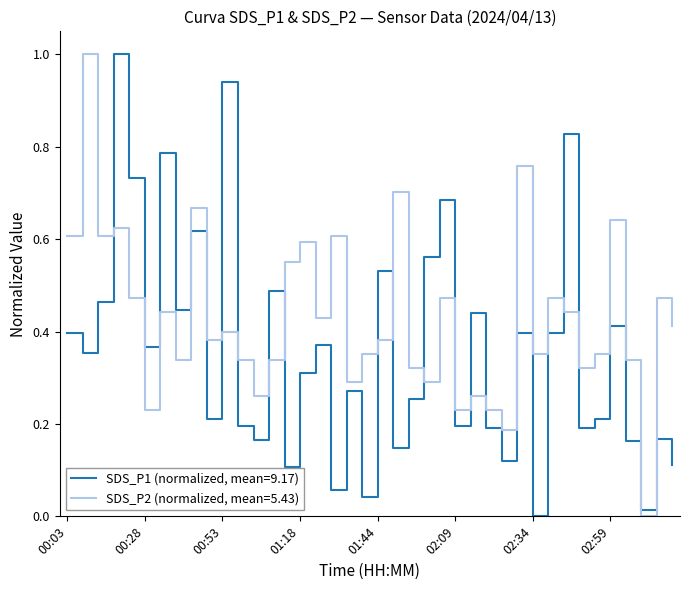

How many lines are shown in the chart?

2